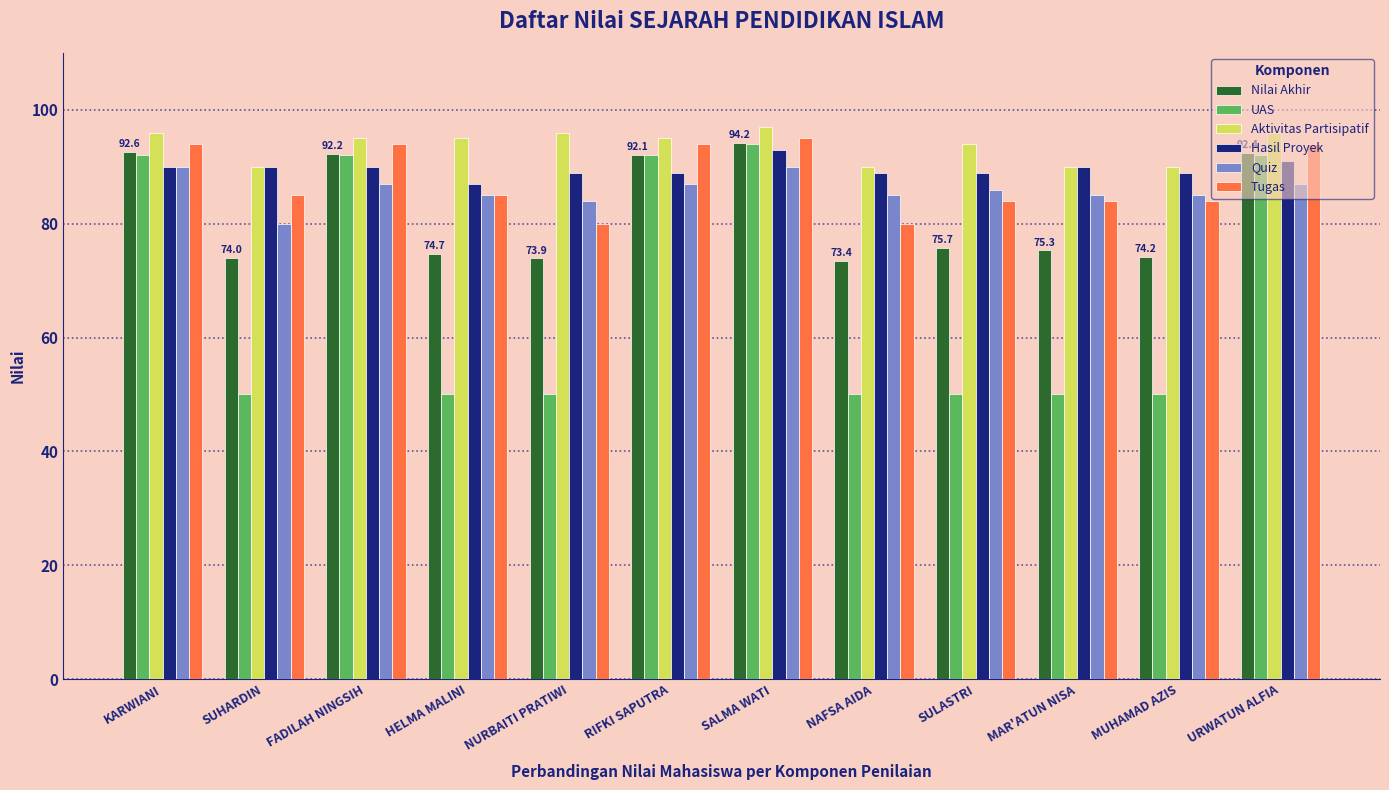

How many groups of bars are there?

12